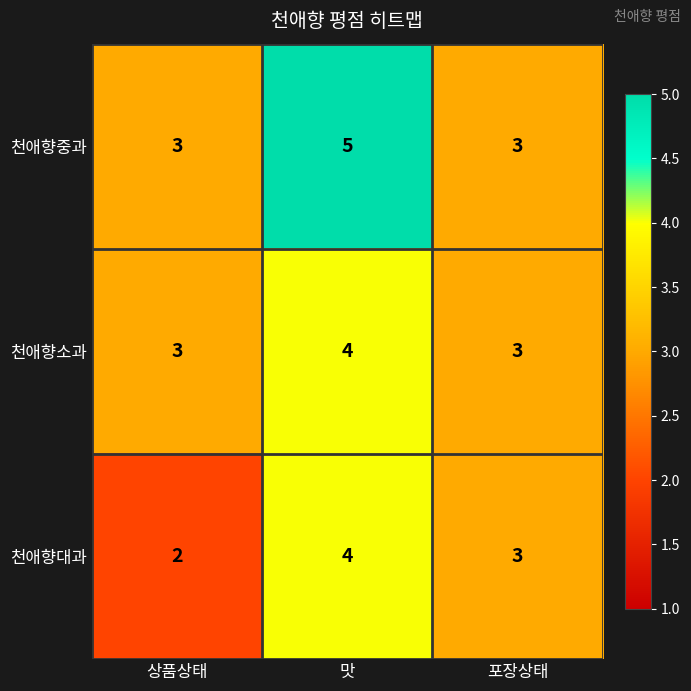

What is the sum of all 천애향소과 values?

10